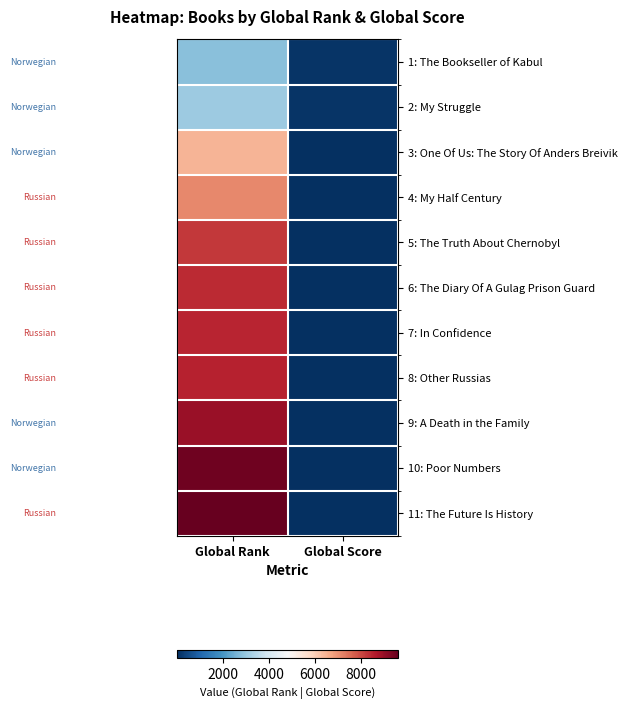

Which has a higher value, Global Score or Global Rank?

Global Rank